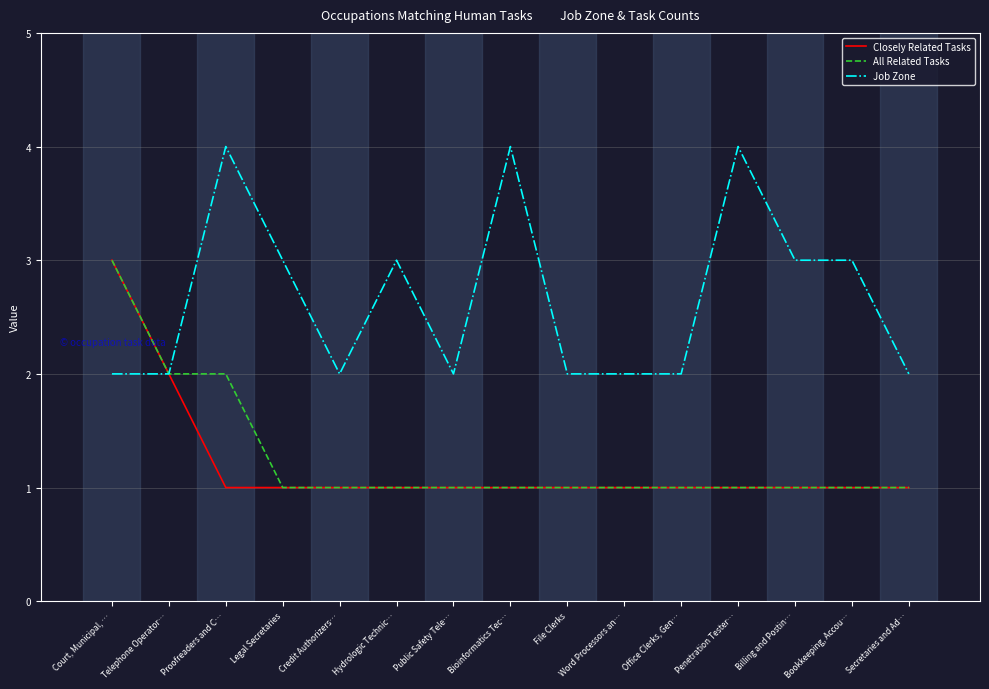

Is it true that Job Zone equals 5 at Legal Secretaries?

False